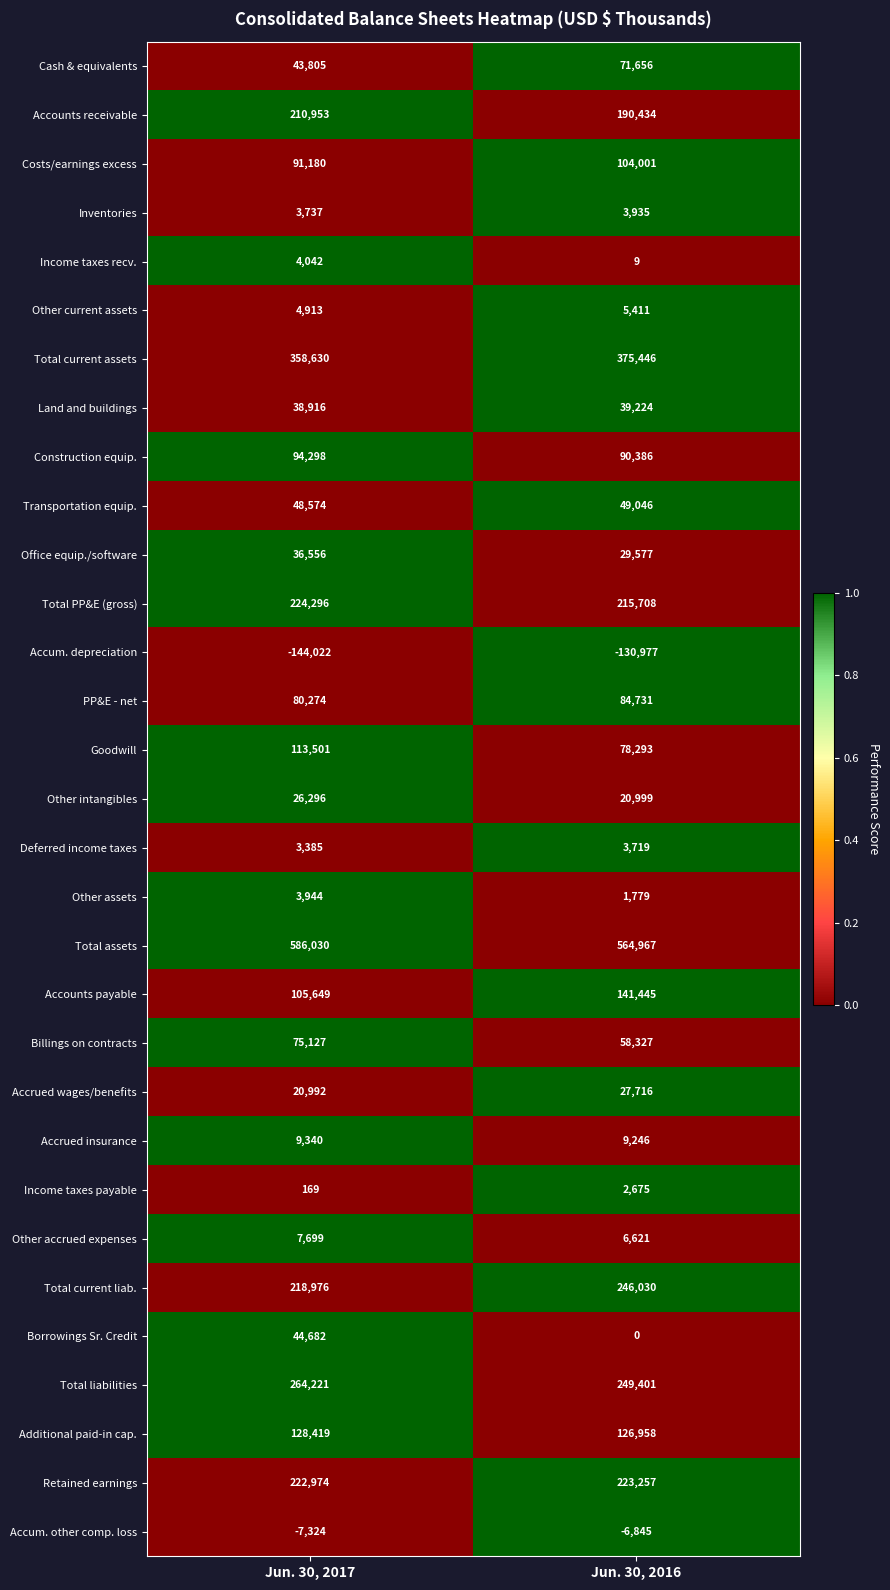

How many data points does each series have?

2